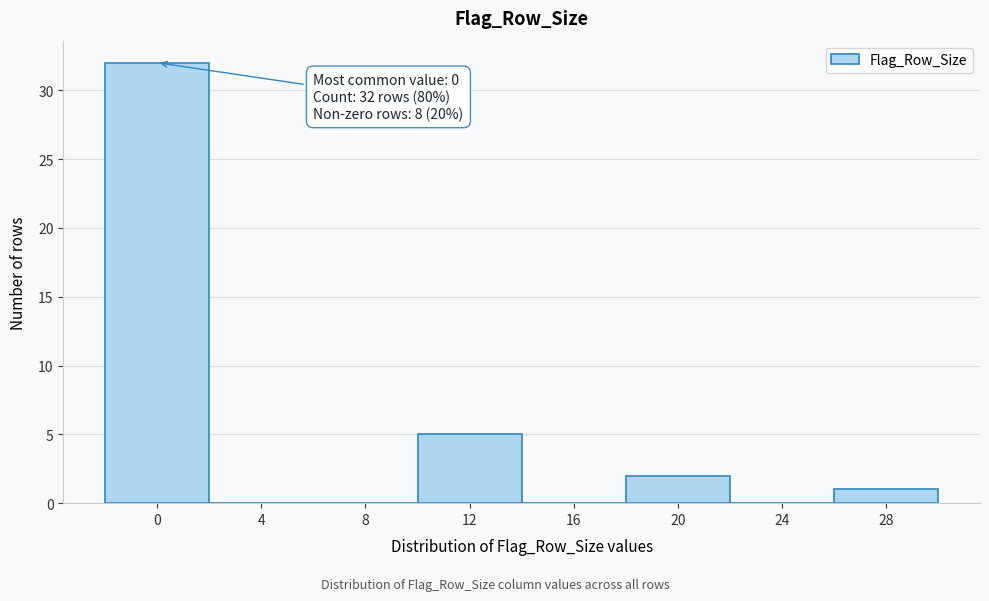

Reading left to right, what are all the values shown in this chart?

0=32	4=0	8=0	12=5	16=0	20=2	24=0	28=1